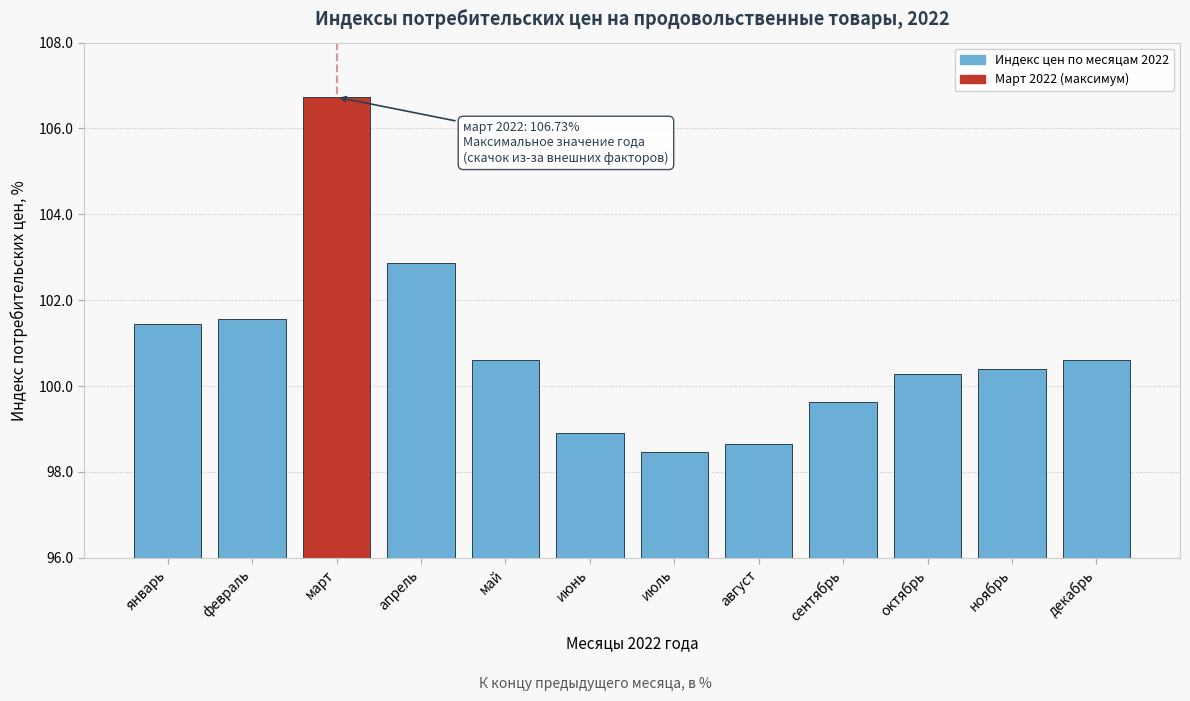

Reading right to left, transcribe all the data shown in this chart.

декабрь=100.6	ноябрь=100.4	октябрь=100.3	сентябрь=99.6	август=98.6	июль=98.5	июнь=98.9	май=100.6	апрель=102.9	март=106.7	февраль=101.6	январь=101.4